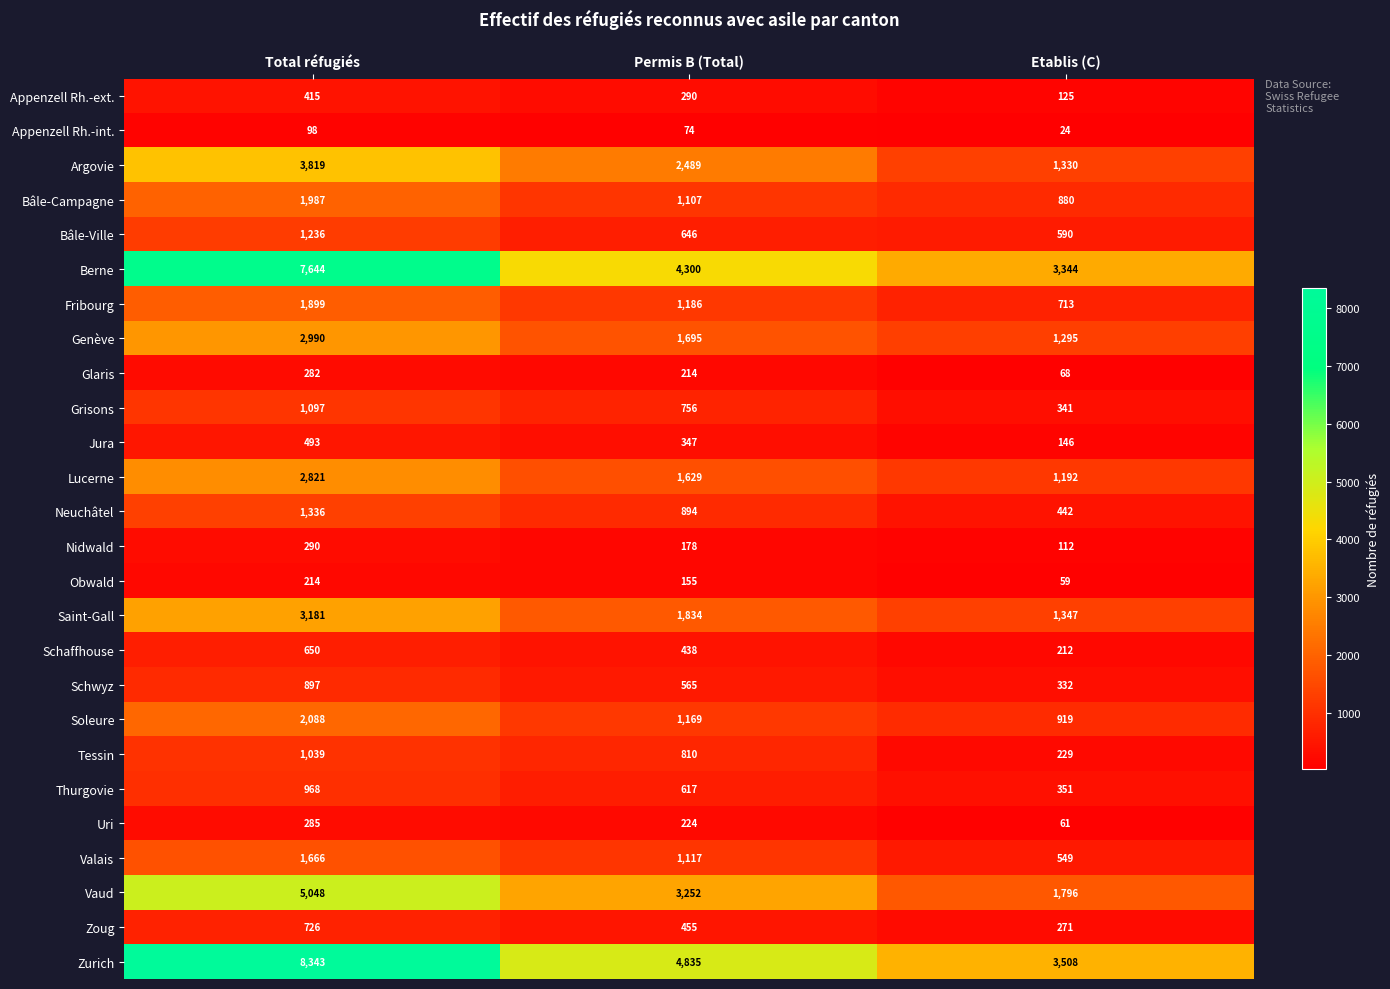

The value of Fribourg at Permis B (Total) is 1186. True or false?

True